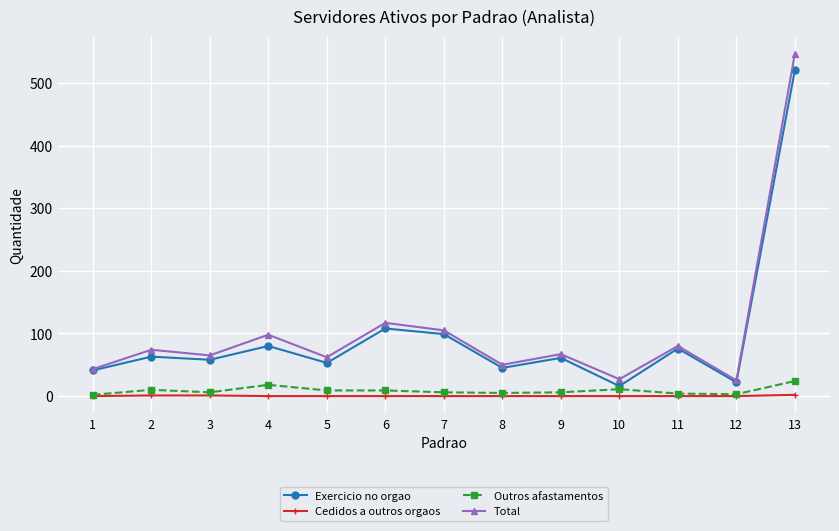

What is the value of the Total point at the 4th from the left?

98